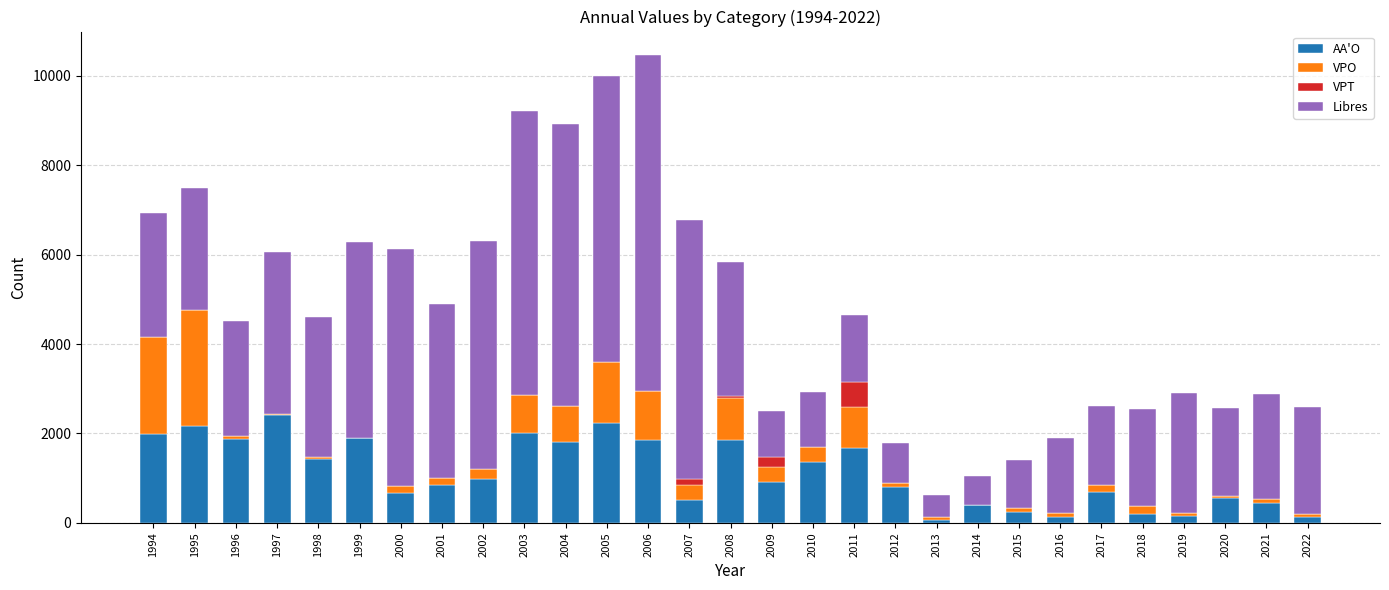

What is the maximum value for AA'O?

2412